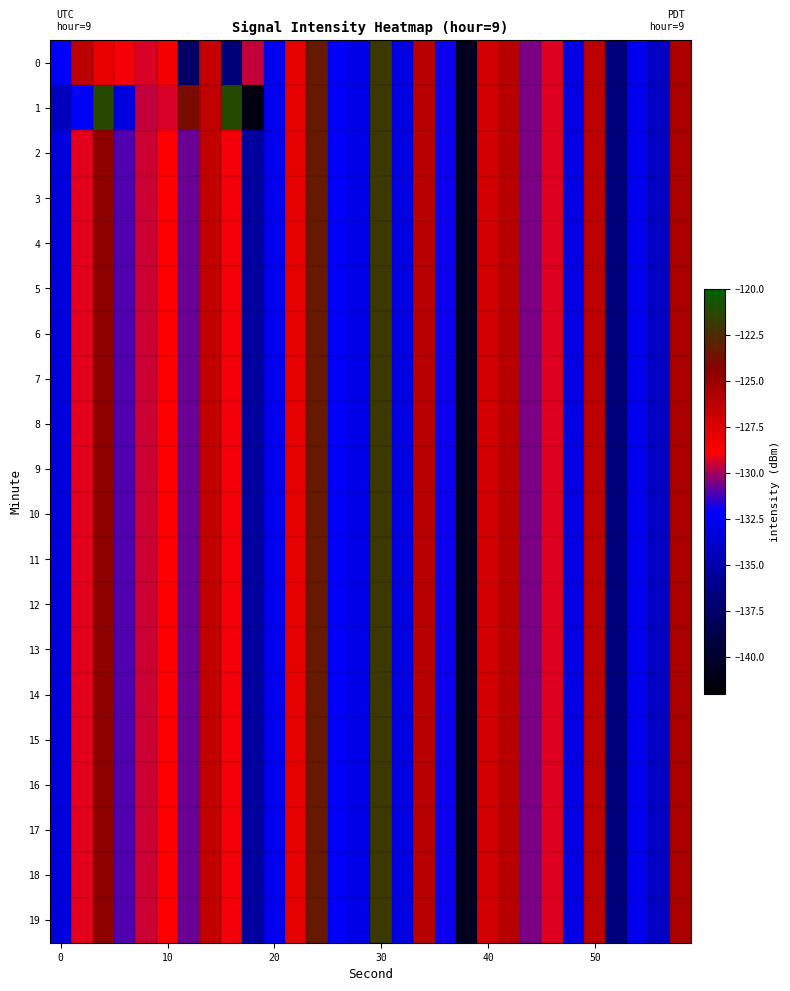

Which series has the largest range (max minus min)?

1